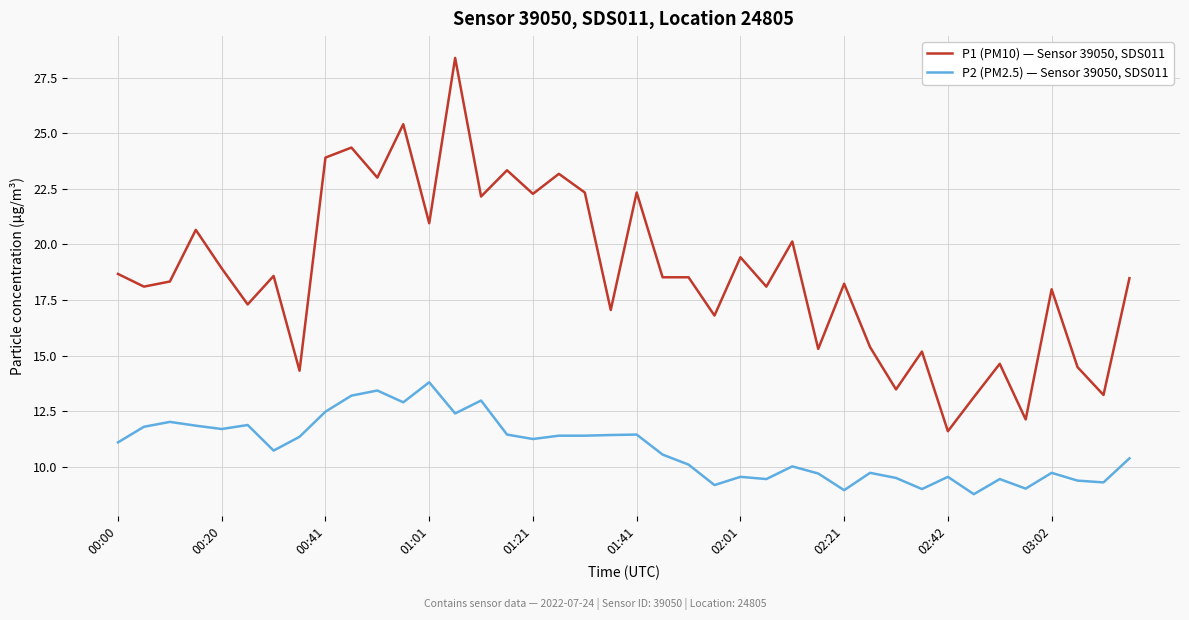

Which series has the widest spread of values?

P1 (PM10) — Sensor 39050, SDS011